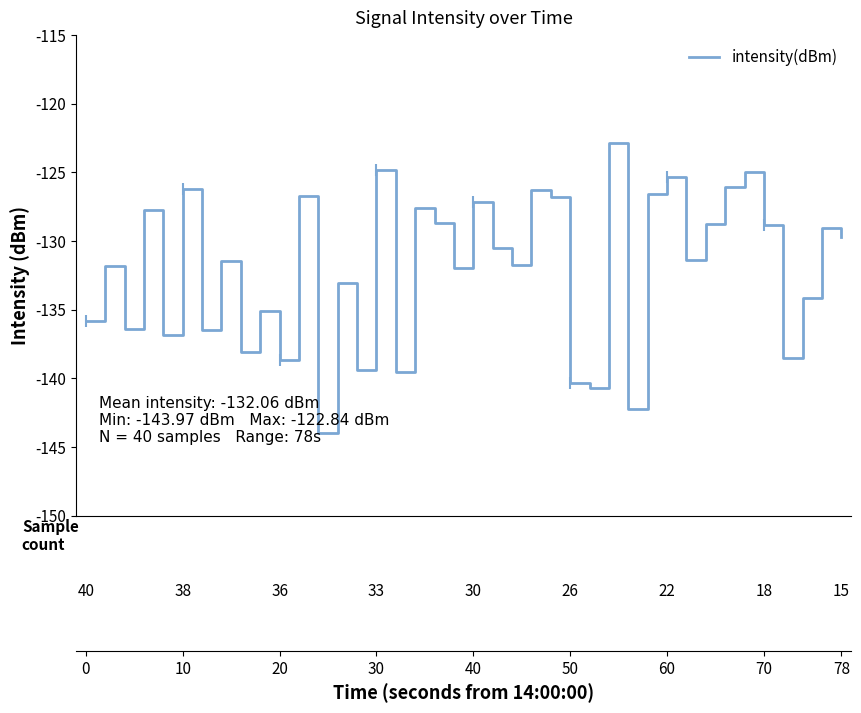

What is the highest value of the intensity(dBm) series?

-122.8